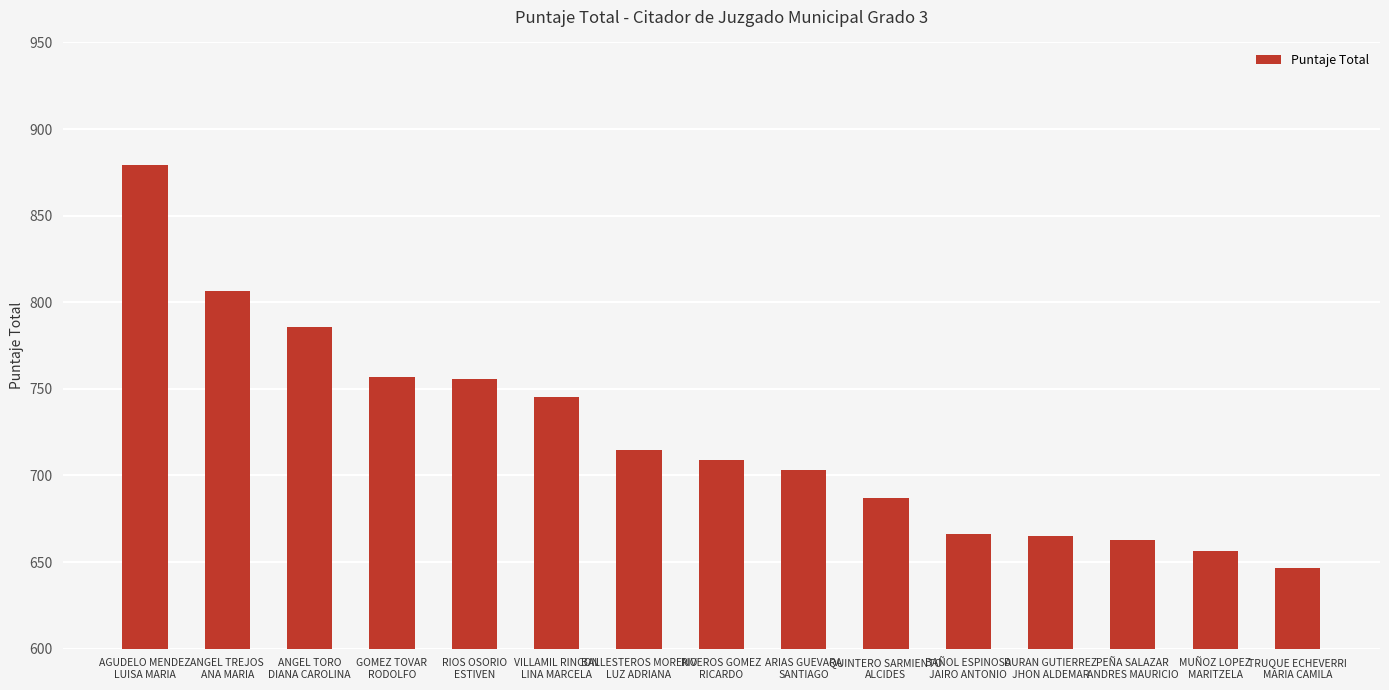

The value at PEÑA SALAZAR
ANDRES MAURICIO is 876.5. True or false?

False